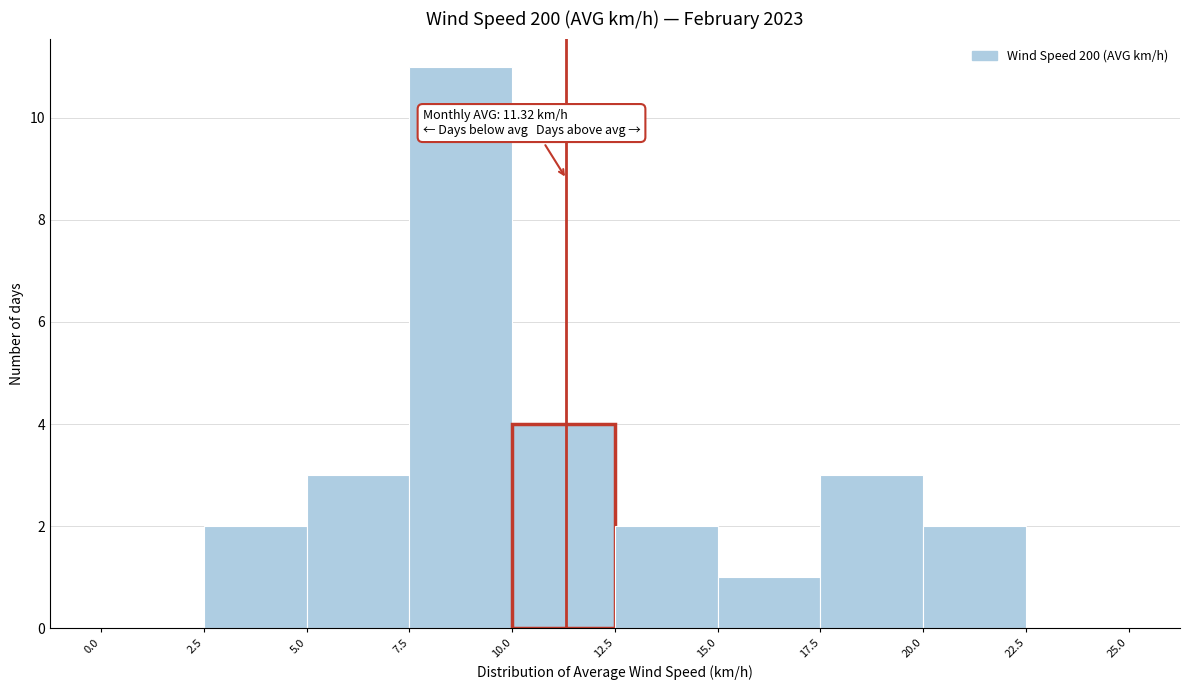

Which range on the x-axis has the tallest bar?

7.5 to 10.0